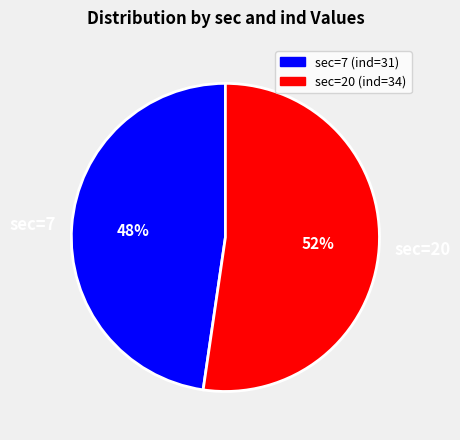

To the nearest percent, what is the combined percentage of sec=7 and sec=20?

100%